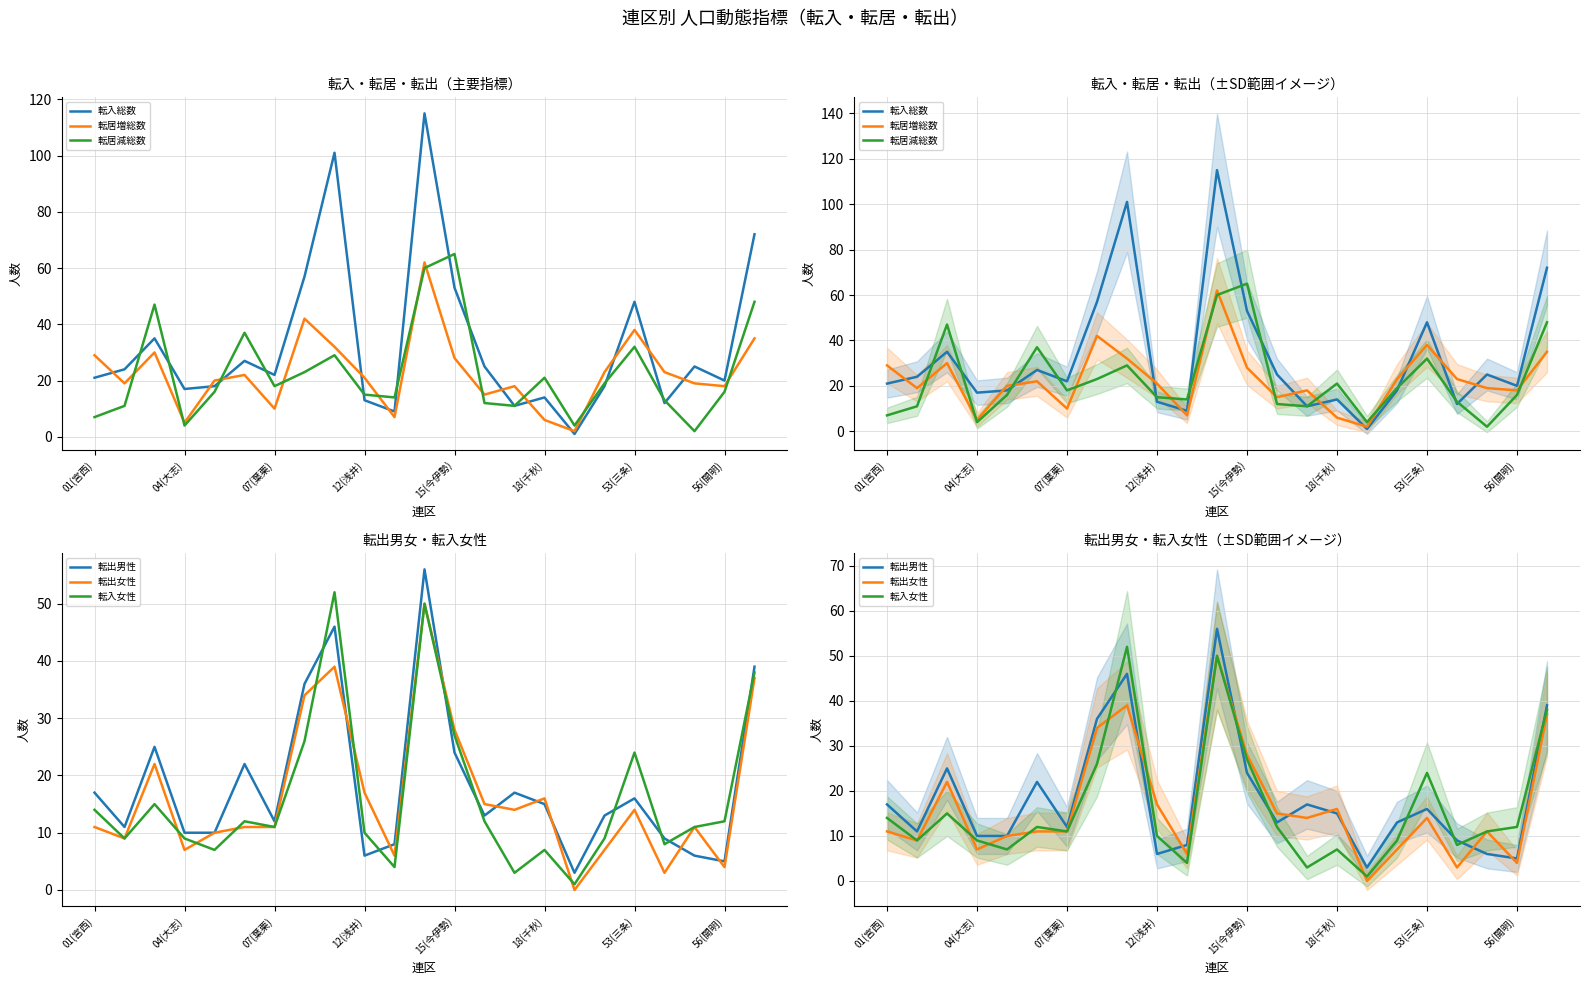

What is the difference between the highest and lowest values at 11?

65